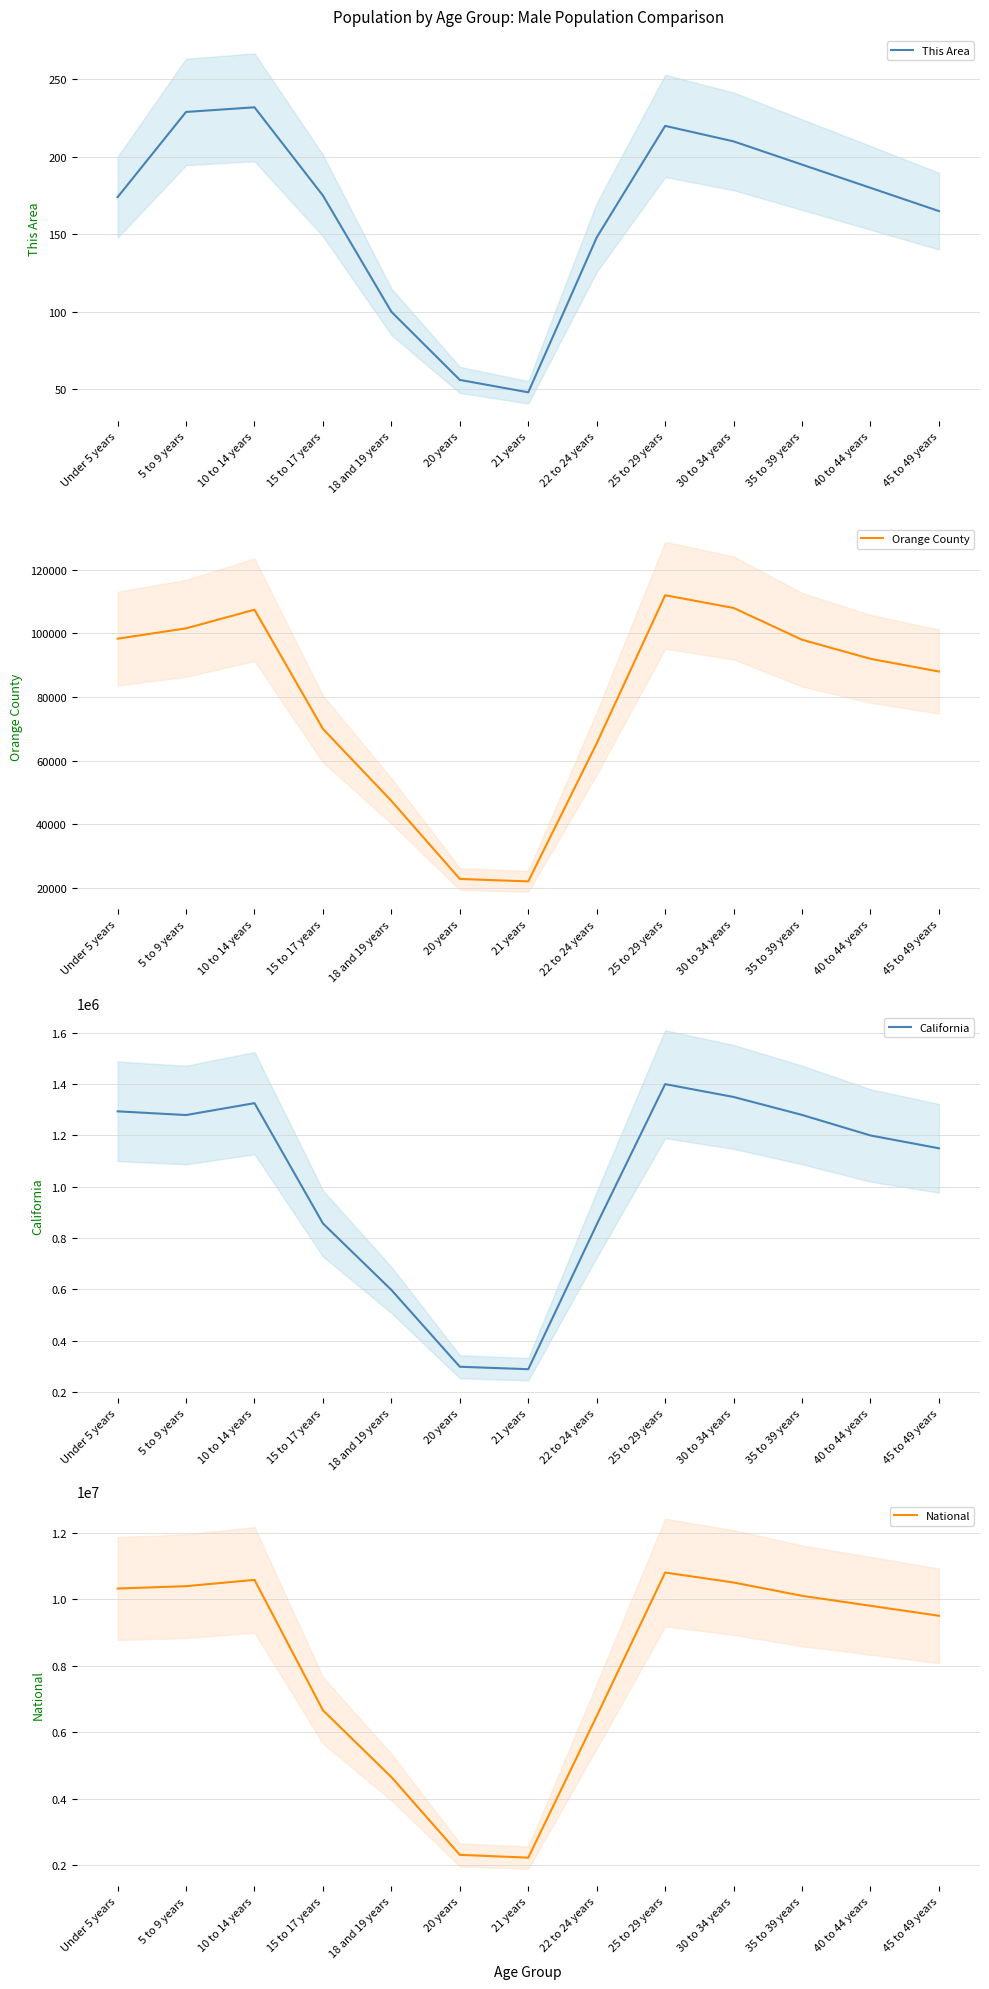

What is the total value across all series at 30 to 34 years?

11958210